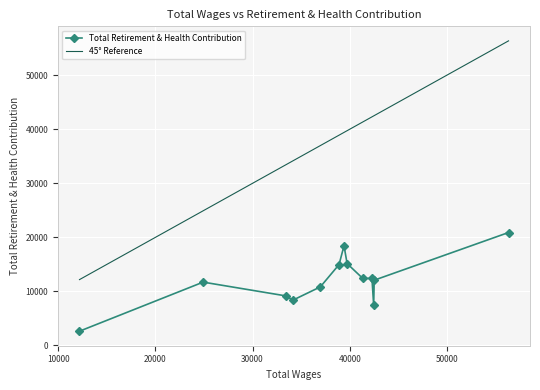

Rank the series by their maximum value, from lowest to highest.

Total Retirement & Health Contribution, 45° Reference